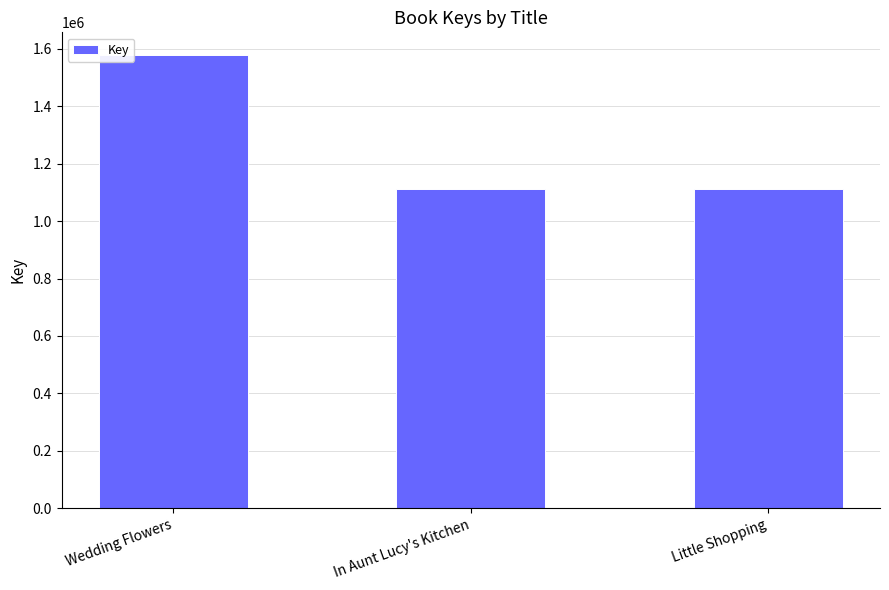

What is the smallest value displayed?

1110932